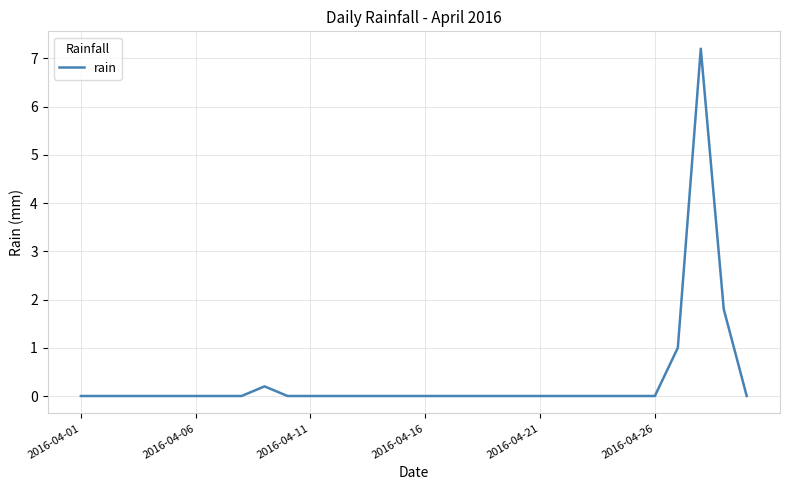

What is the maximum value shown in the chart?

7.2